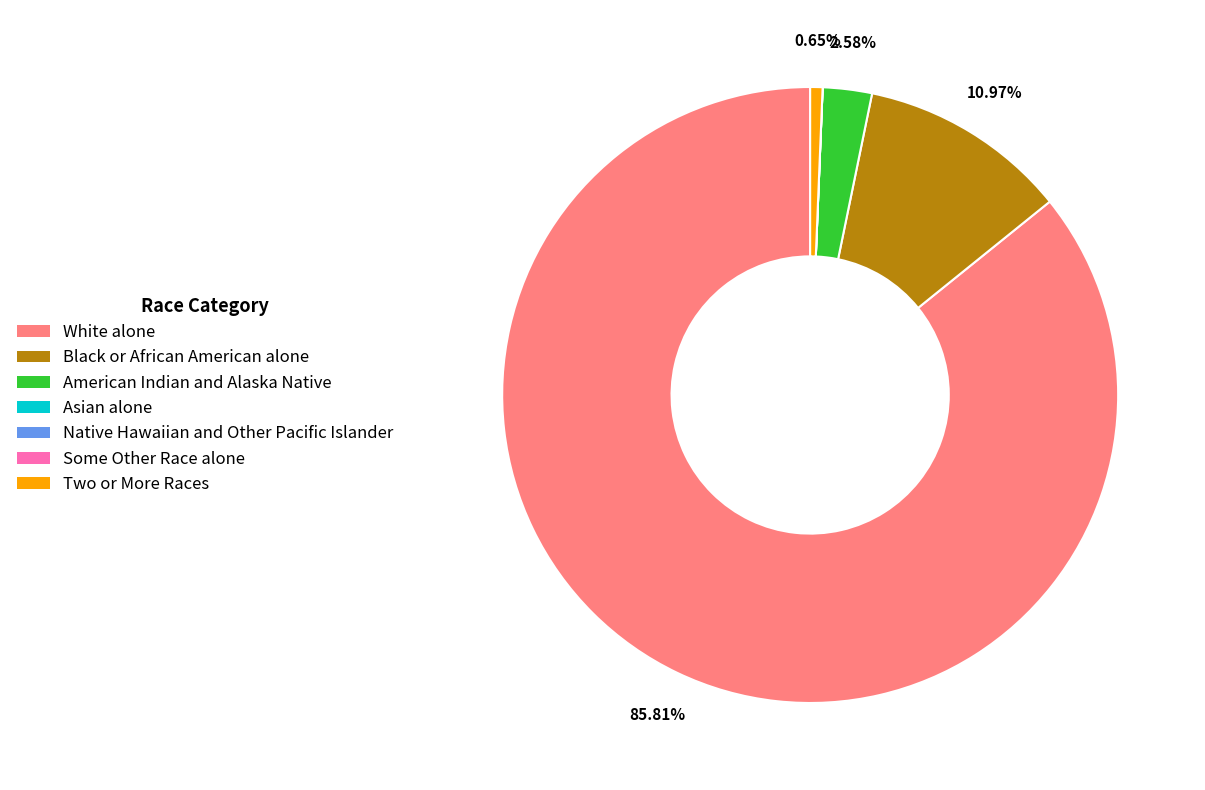

What is the largest slice in the pie chart?

White alone